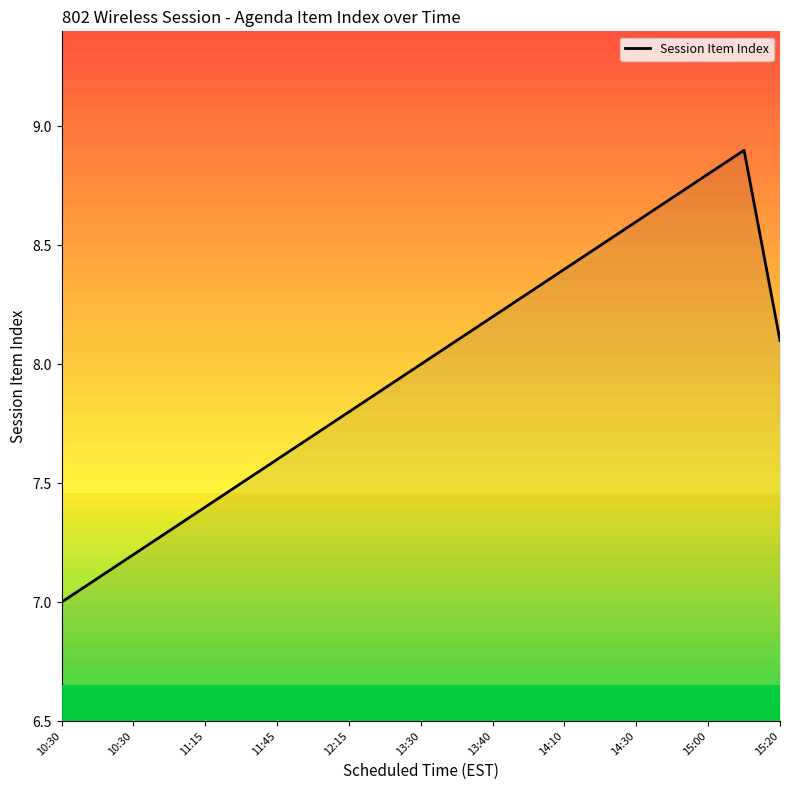

What is the minimum value shown in the chart?

7.0